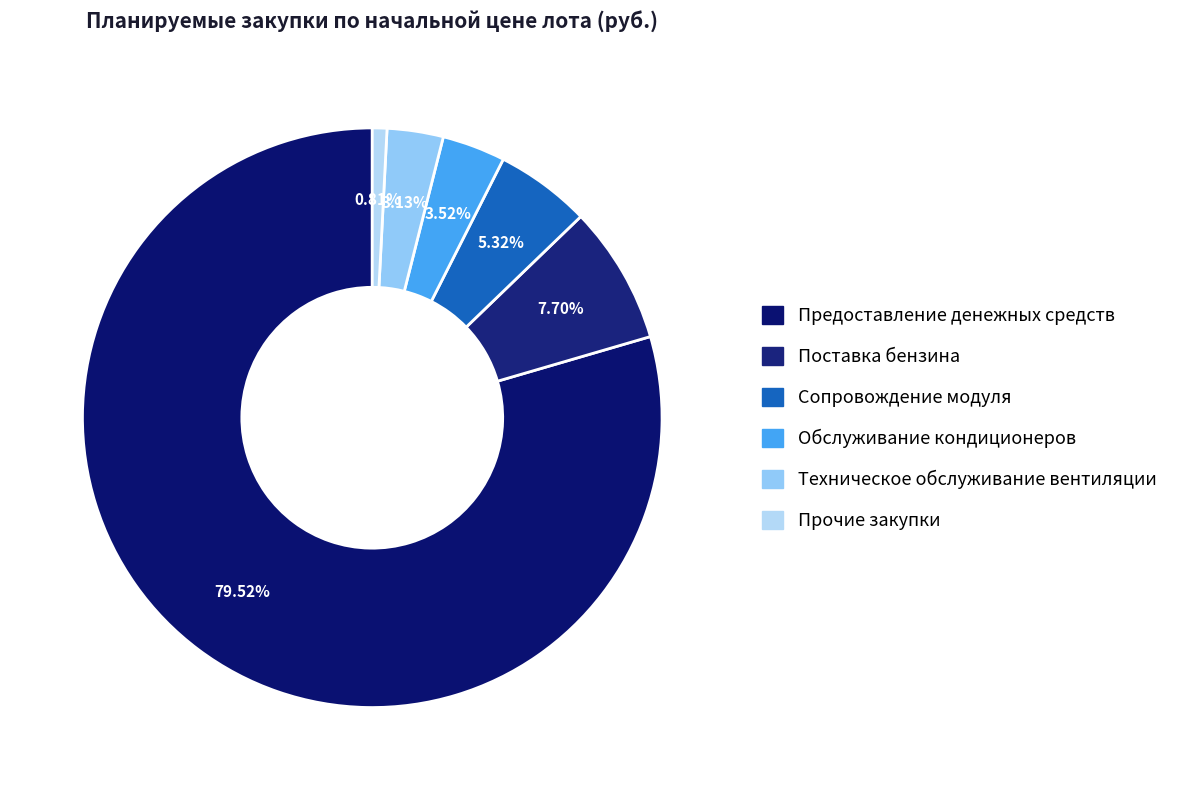

Count the number of slices in the pie.

6